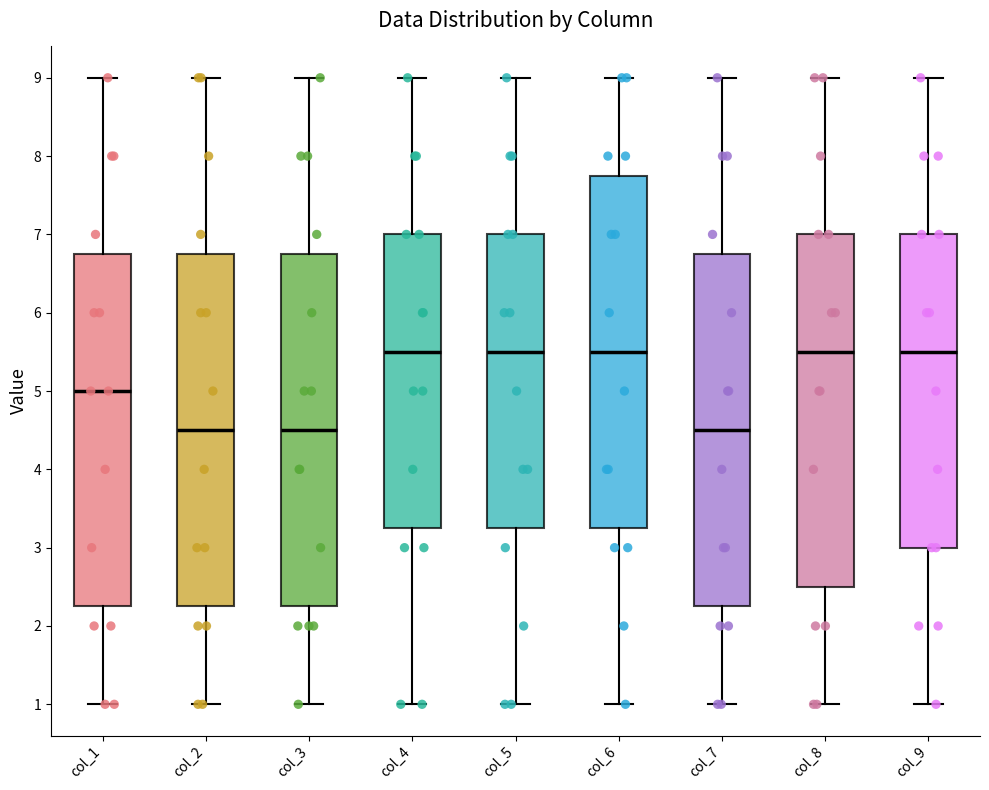

Reading left to right, read every box against the y-axis: the position of its median line, the range the box covers, and the ends of its whiskers. The values are not printed on the chart, so give them approximately, as read against the axis.

col_1: median 5.0, box 2.3 to 6.8, whiskers 1.0 to 9.0
col_2: median 4.5, box 2.3 to 6.8, whiskers 1.0 to 9.0
col_3: median 4.5, box 2.3 to 6.8, whiskers 1.0 to 9.0
col_4: median 5.5, box 3.3 to 7.0, whiskers 1.0 to 9.0
col_5: median 5.5, box 3.3 to 7.0, whiskers 1.0 to 9.0
col_6: median 5.5, box 3.3 to 7.8, whiskers 1.0 to 9.0
col_7: median 4.5, box 2.3 to 6.8, whiskers 1.0 to 9.0
col_8: median 5.5, box 2.5 to 7.0, whiskers 1.0 to 9.0
col_9: median 5.5, box 3.0 to 7.0, whiskers 1.0 to 9.0